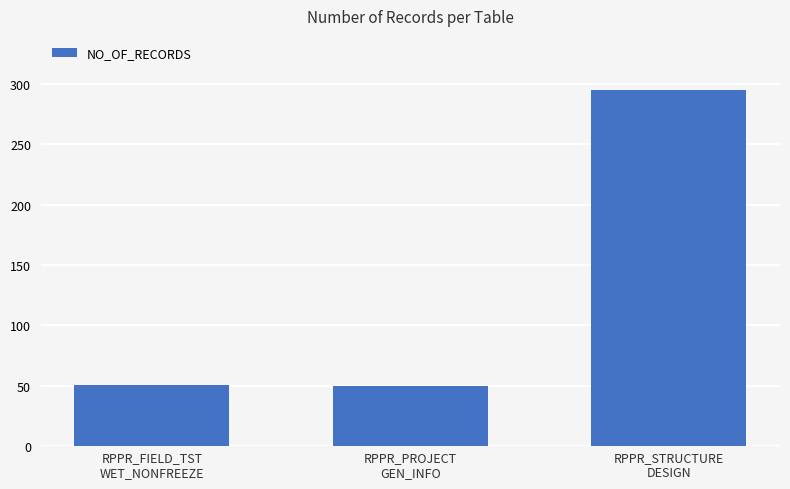

What is the sum of all values?

396